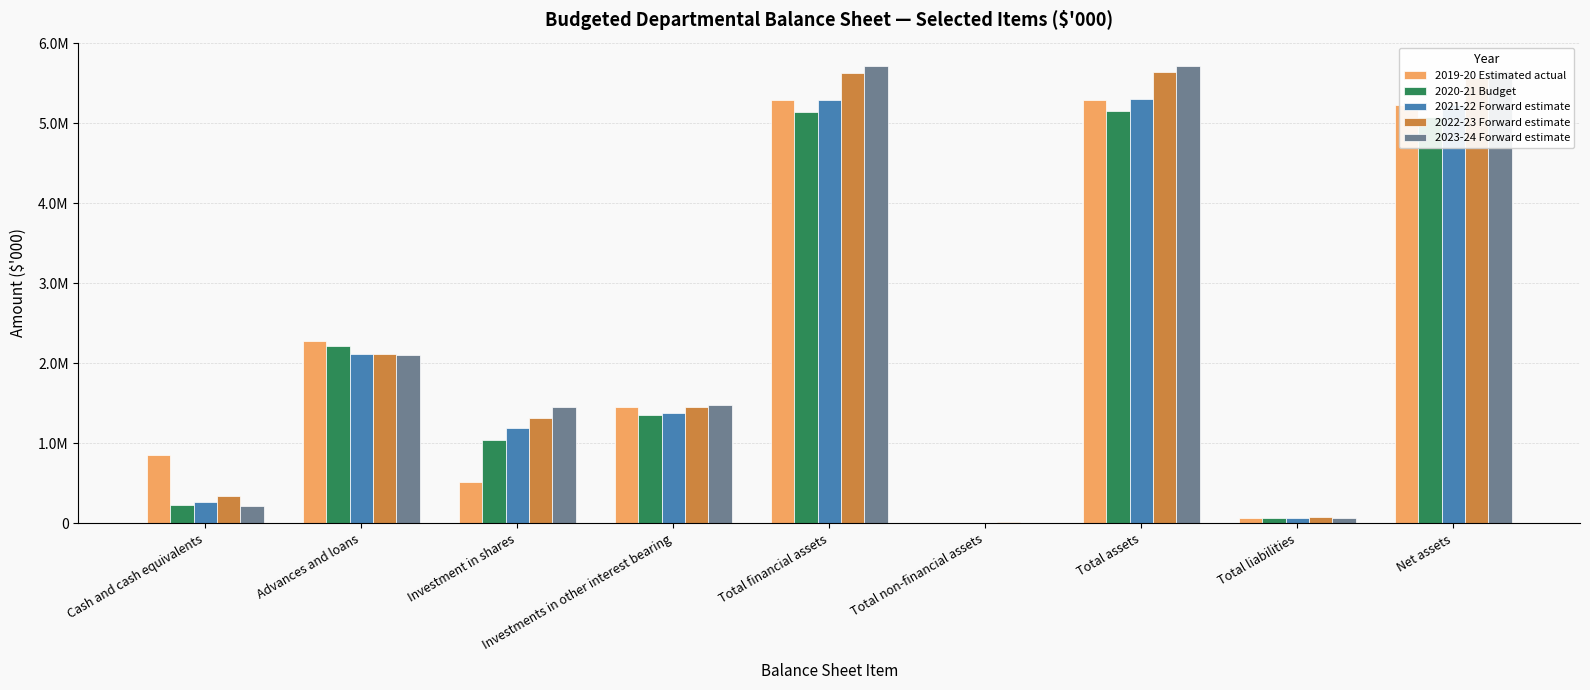

What are all the series names shown in the legend?

2019-20 Estimated actual, 2020-21 Budget, 2021-22 Forward estimate, 2022-23 Forward estimate, 2023-24 Forward estimate